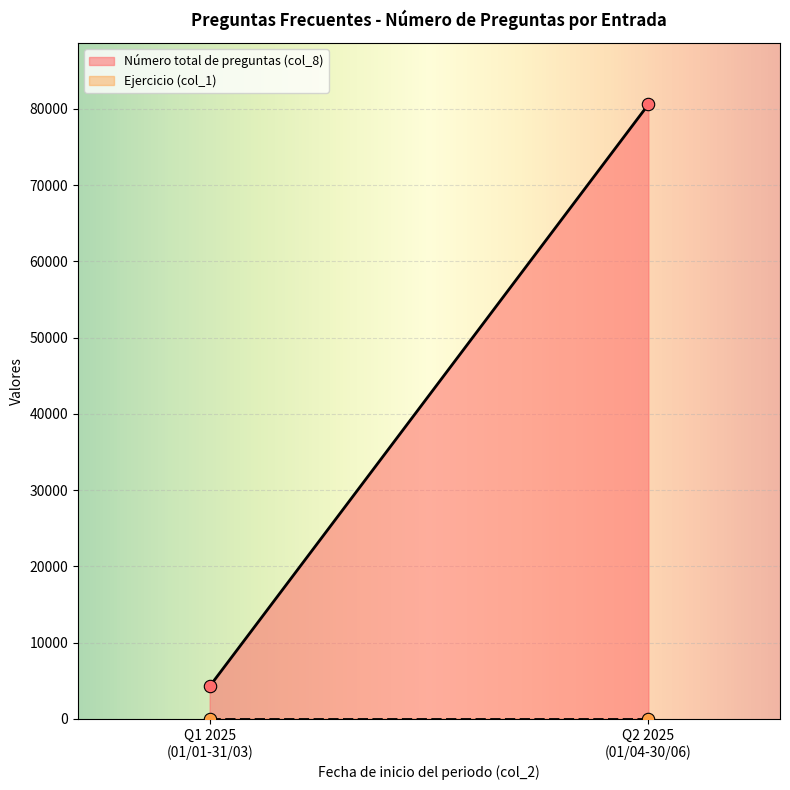

What is the highest value of the Número total de preguntas (col_8) series?

80593.0